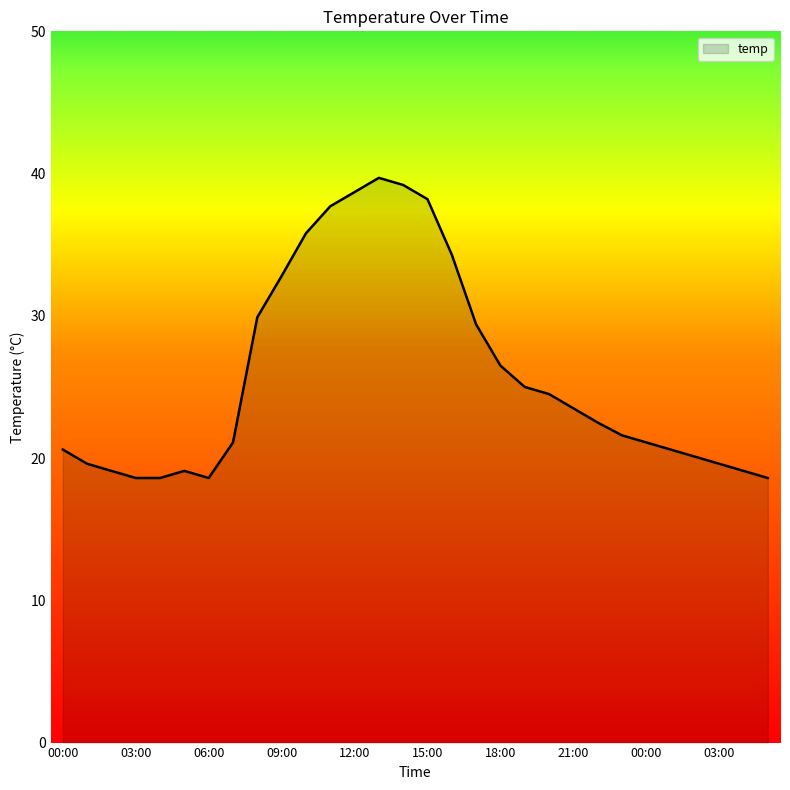

How many lines are shown in the chart?

1